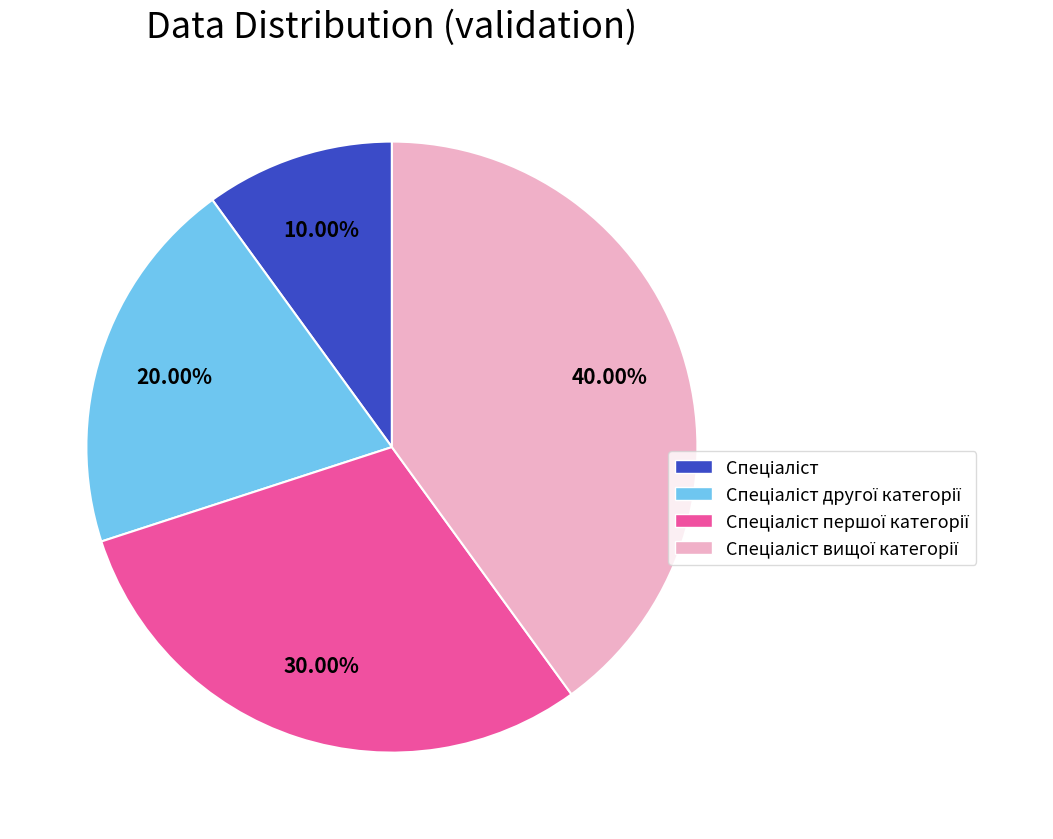

Is there a majority slice in this chart?

No